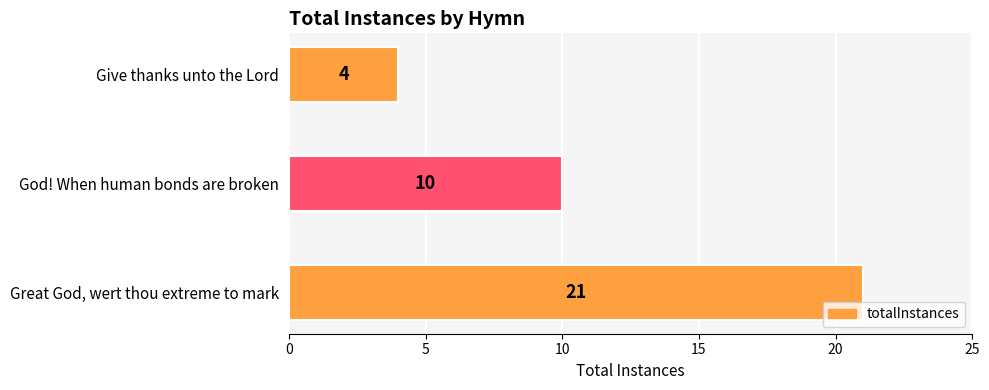

Reading top to bottom, what are all the values shown in this chart?

4	10	21